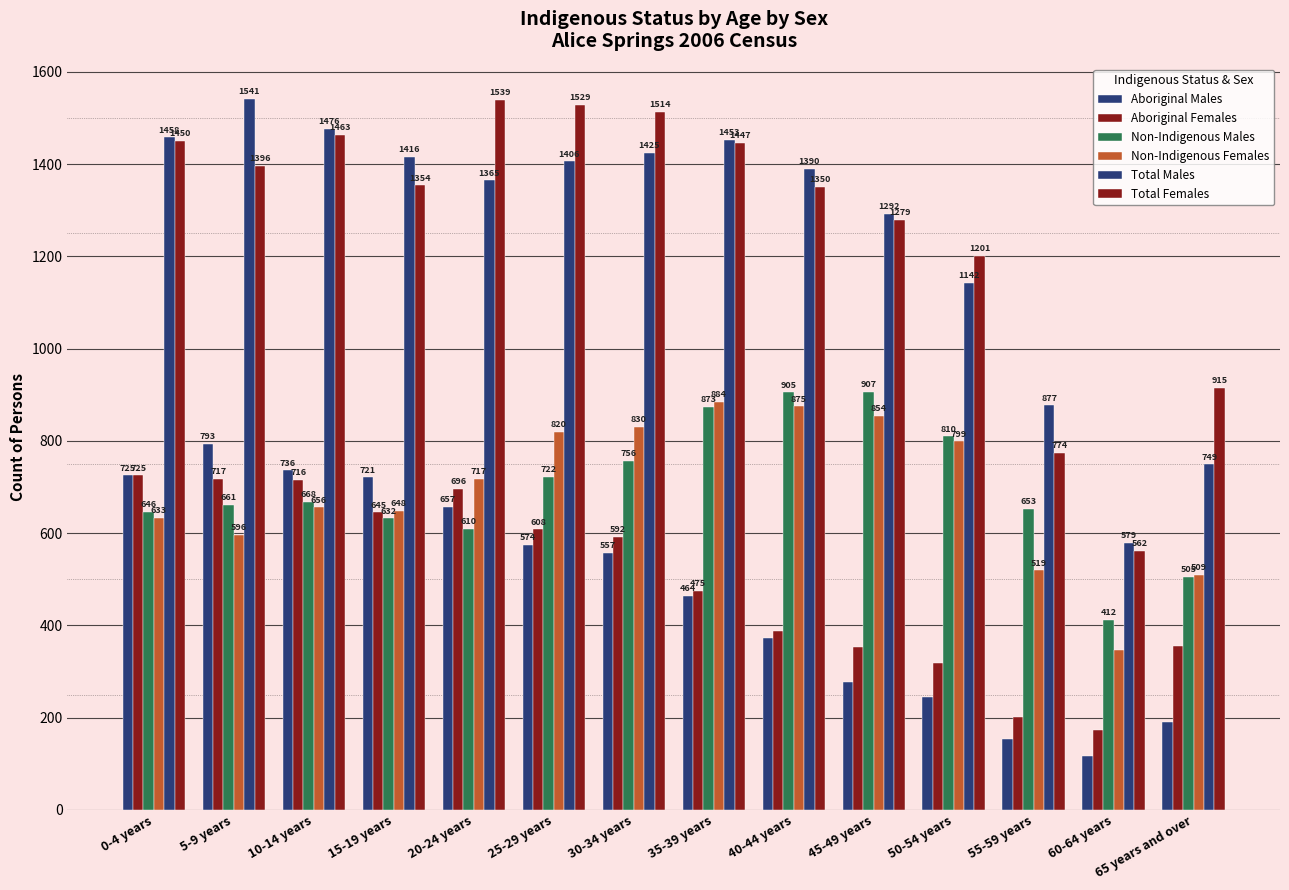

Reading left to right, list all the values displayed in this chart.

Aboriginal Males: 725	793	736	721	657	574	557	464	372	277	245	153	116	191
Aboriginal Females: 725	717	716	645	696	608	592	475	388	352	318	202	174	356
Non-Indigenous Males: 646	661	668	632	610	722	756	873	905	907	810	653	412	505
Non-Indigenous Females: 633	596	656	648	717	820	830	884	875	854	799	519	347	509
Total Males: 1458	1541	1476	1416	1365	1406	1425	1453	1390	1292	1142	877	579	749
Total Females: 1450	1396	1463	1354	1539	1529	1514	1447	1350	1279	1201	774	562	915